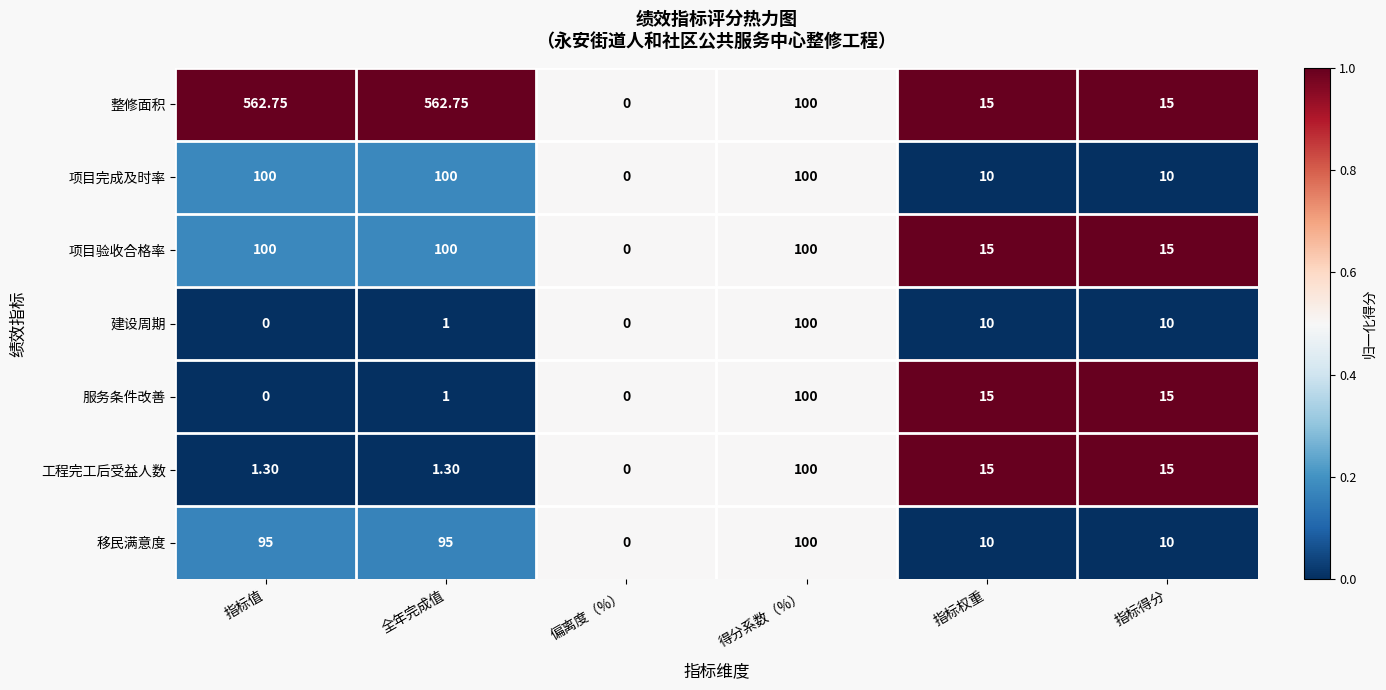

Count the number of categories in the chart.

6